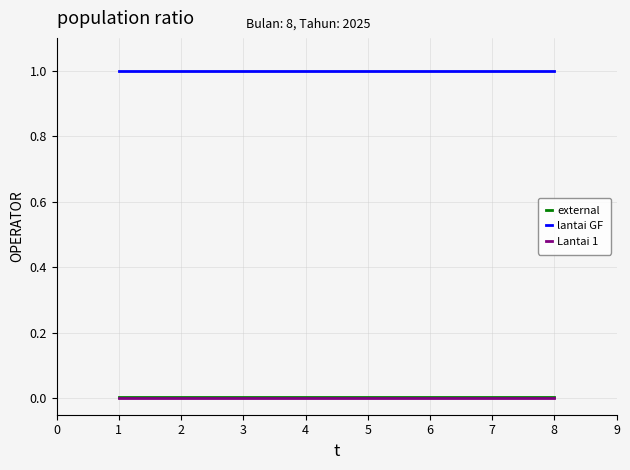

True or false: Lantai 1 has a value of 0.0 at 4.

True